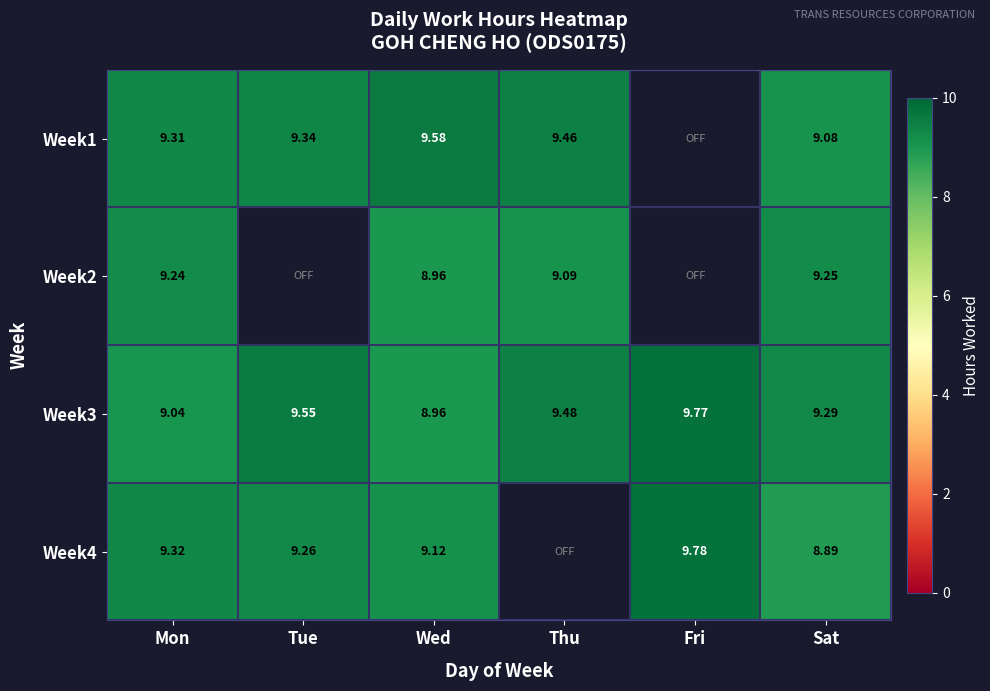

At which label does Week3 first exceed 9?

Mon